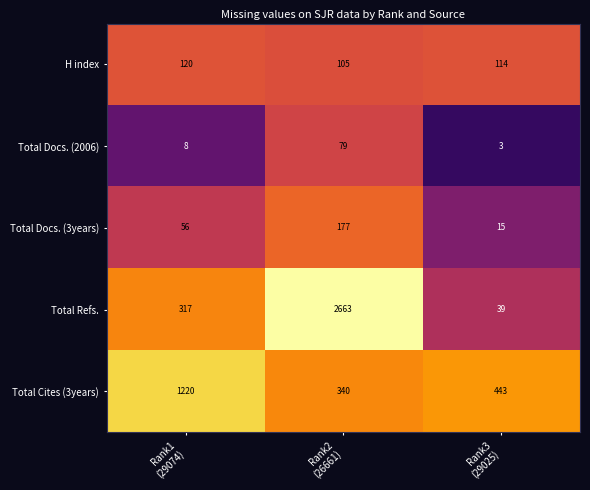

What is the average value of the H index series?

113